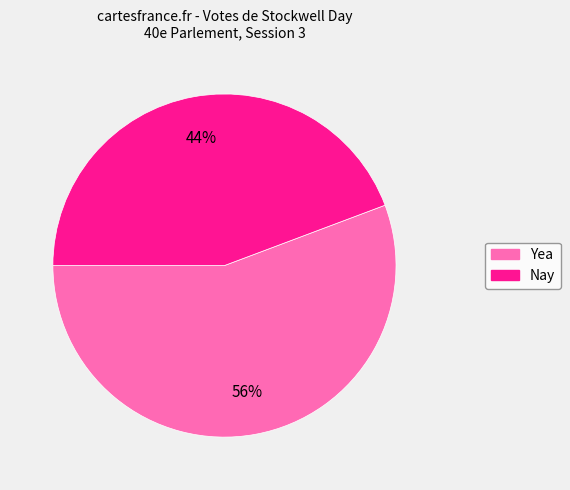

Approximately how many times larger is the value at Nay compared to Yea?

0.8